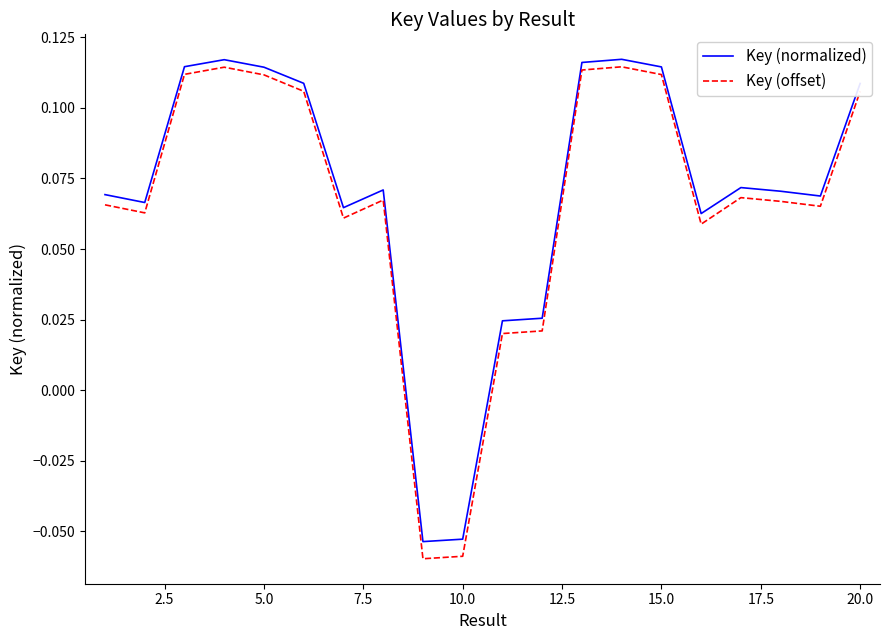

Which series has the widest spread of values?

Key (offset)